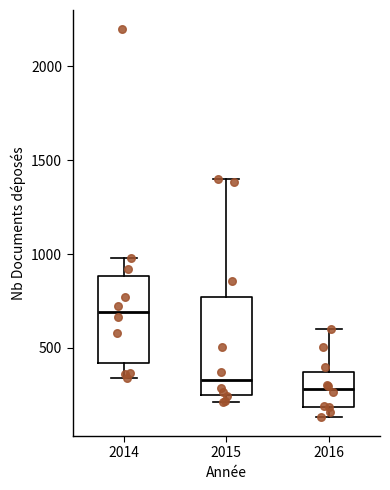

Which box's median line is the highest?

2014